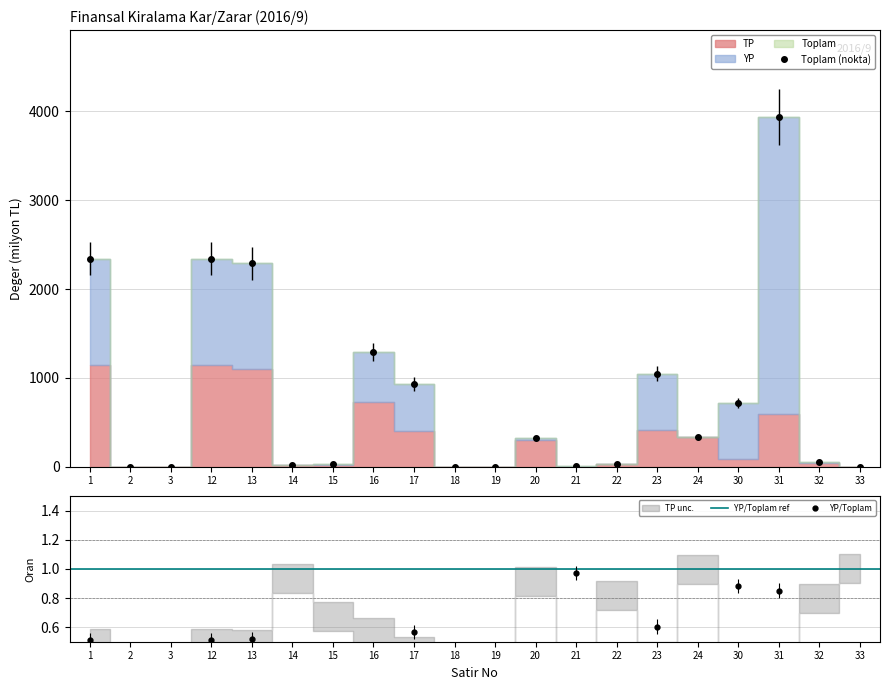

Which has a higher value, 31 or 22?

31